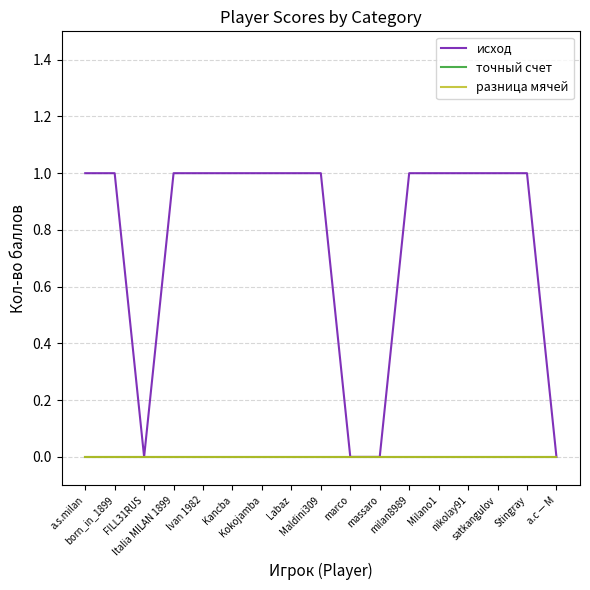

True or false: разница мячей and точный счет intersect in this chart.

False